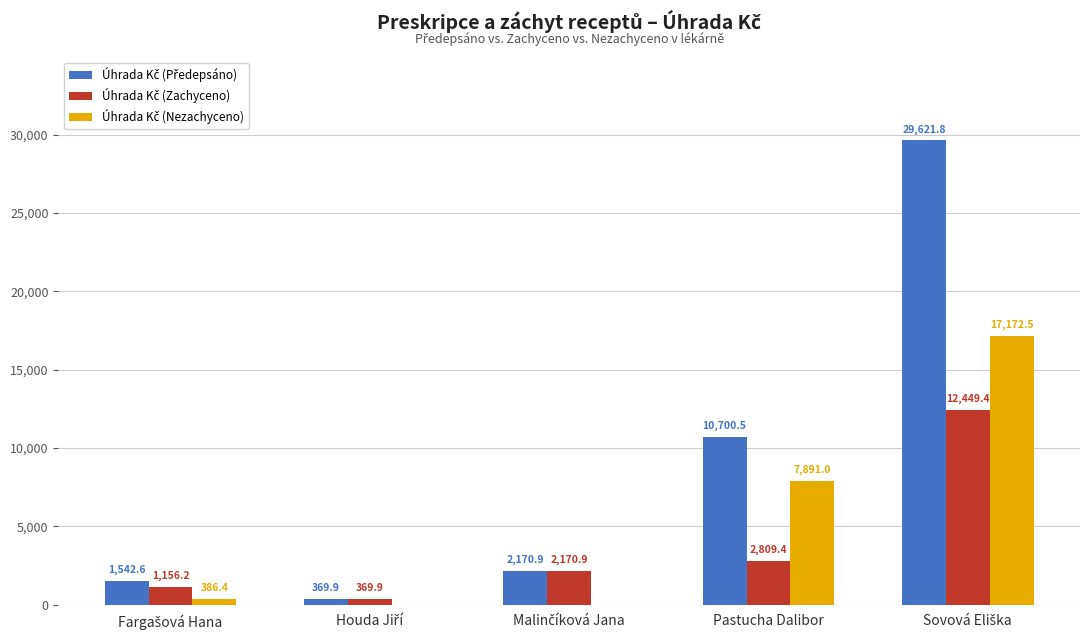

What is the total value across all series at Pastucha Dalibor?

21400.9